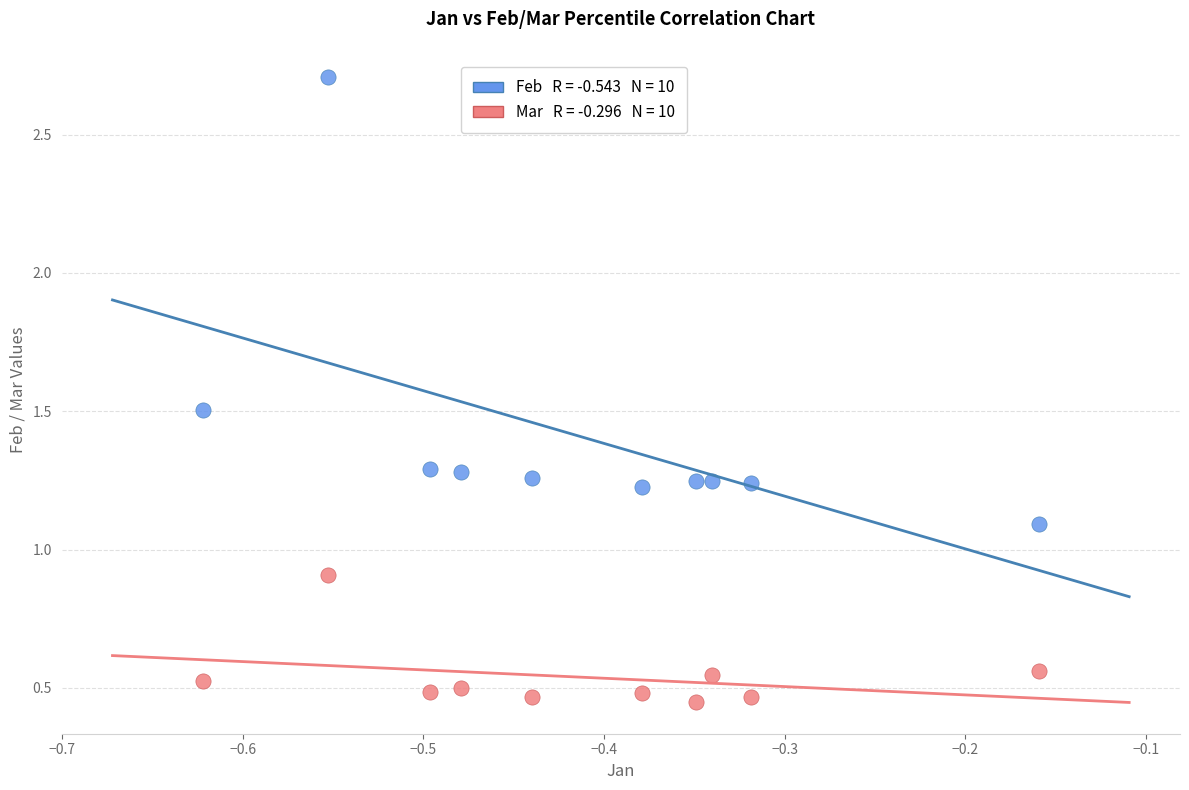

Across all data points, what is the range of Y values (max minus min)?

2.3